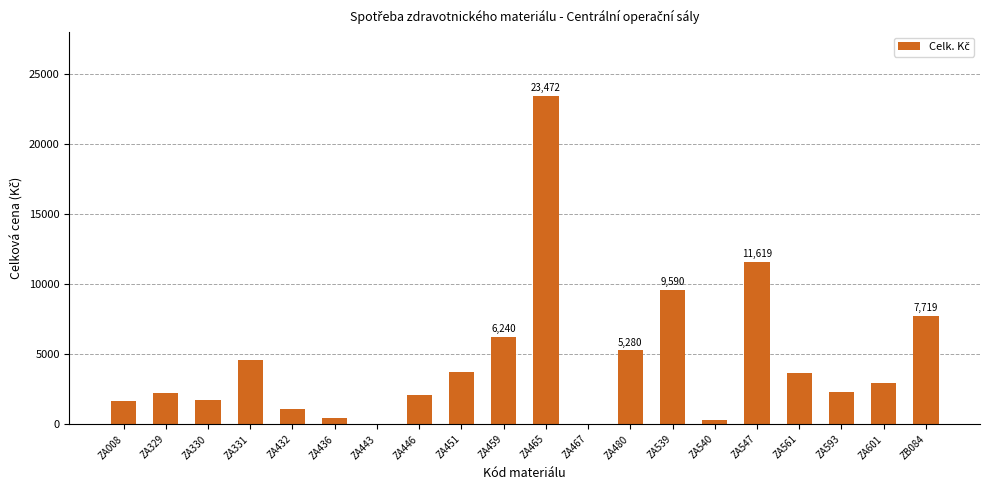

Count the number of categories in the chart.

20